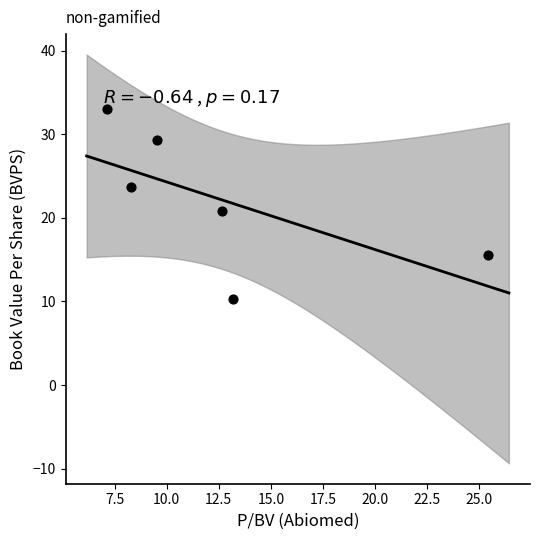

What is the range of Y values (max minus min)?

22.7